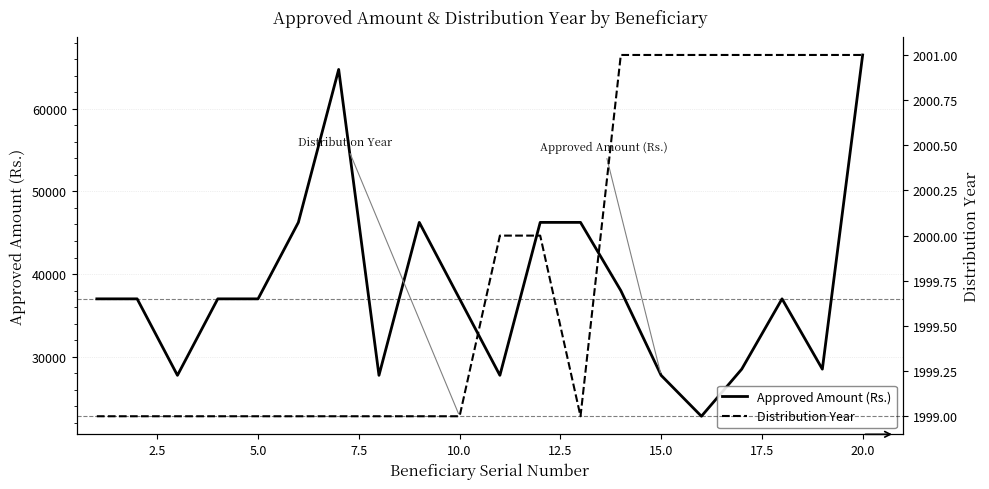

List the series in order of their overall mean, lowest first.

Distribution Year, Approved Amount (Rs.)